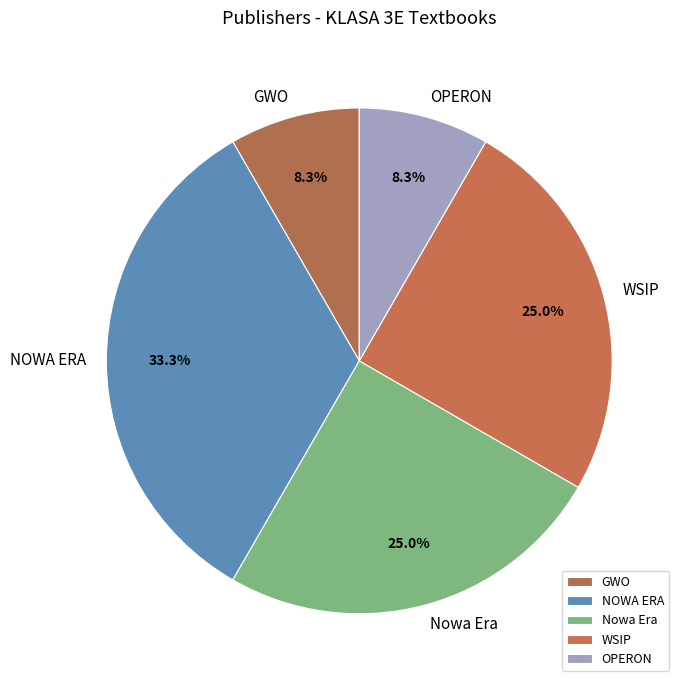

Which category has the biggest portion of the pie?

NOWA ERA